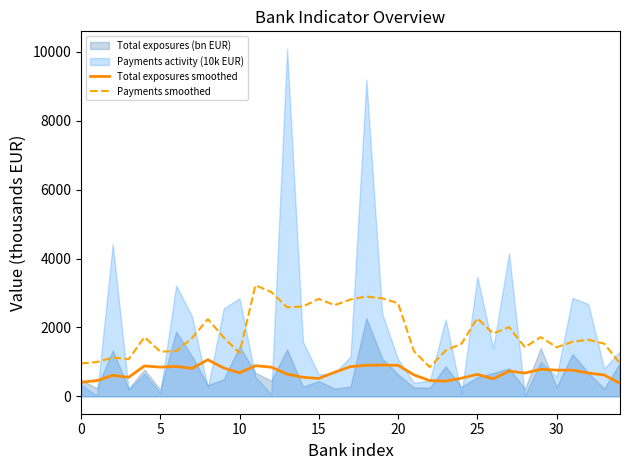

True or false: Payments smoothed and Total exposures smoothed intersect in this chart.

False